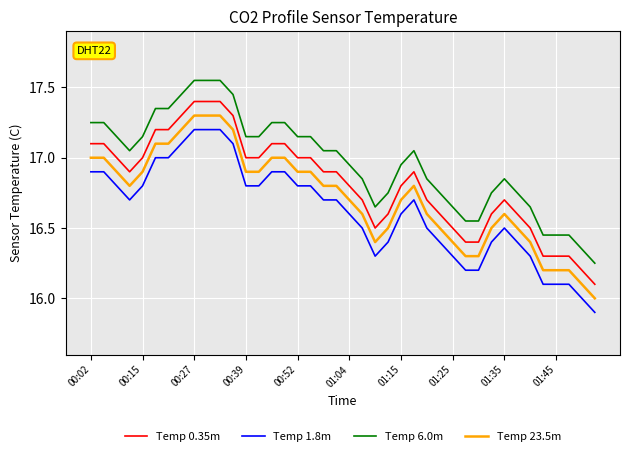

What is the smallest value displayed?

15.9